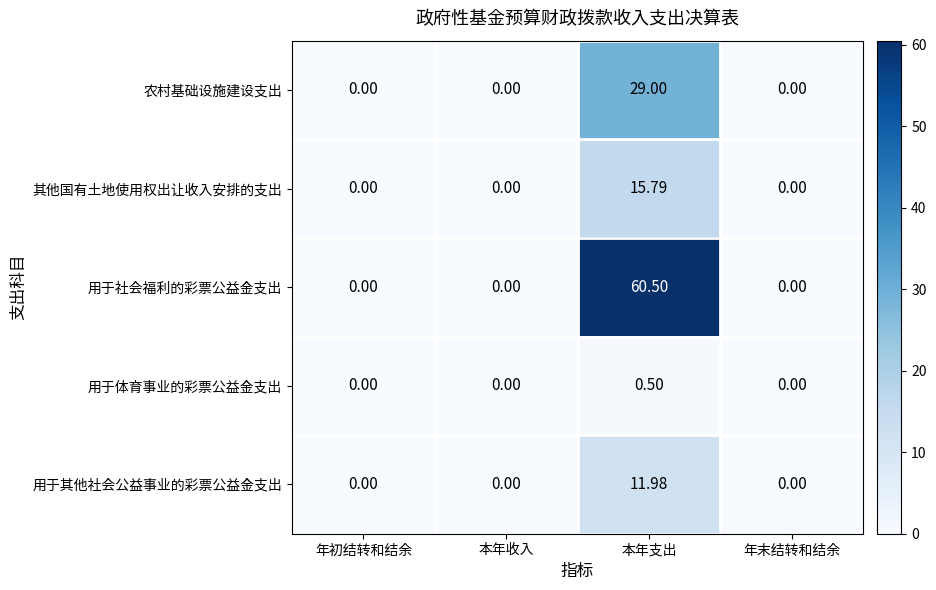

Which series has the largest total across all categories?

用于社会福利的彩票公益金支出